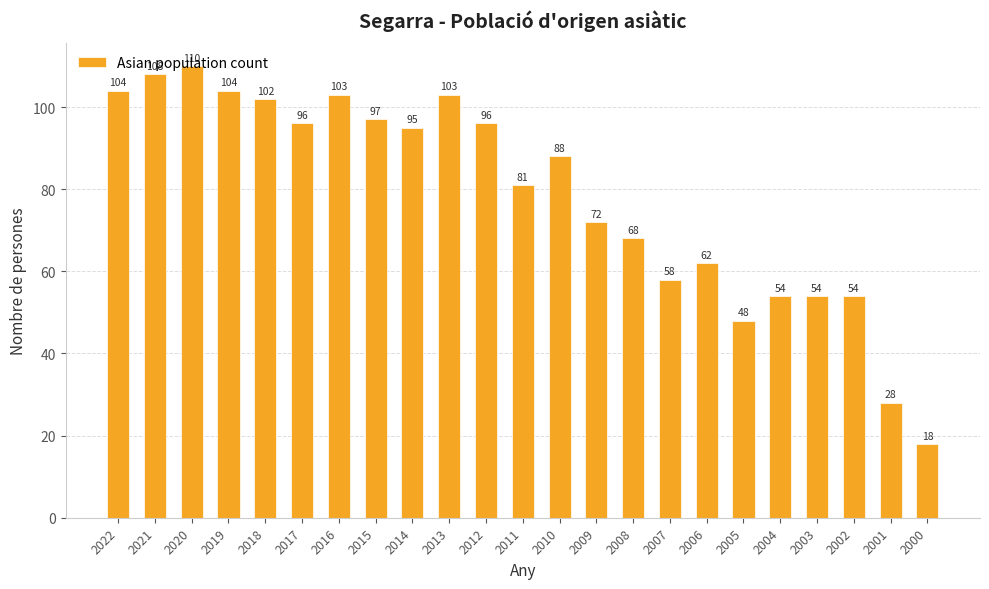

How many bars are there in total?

23